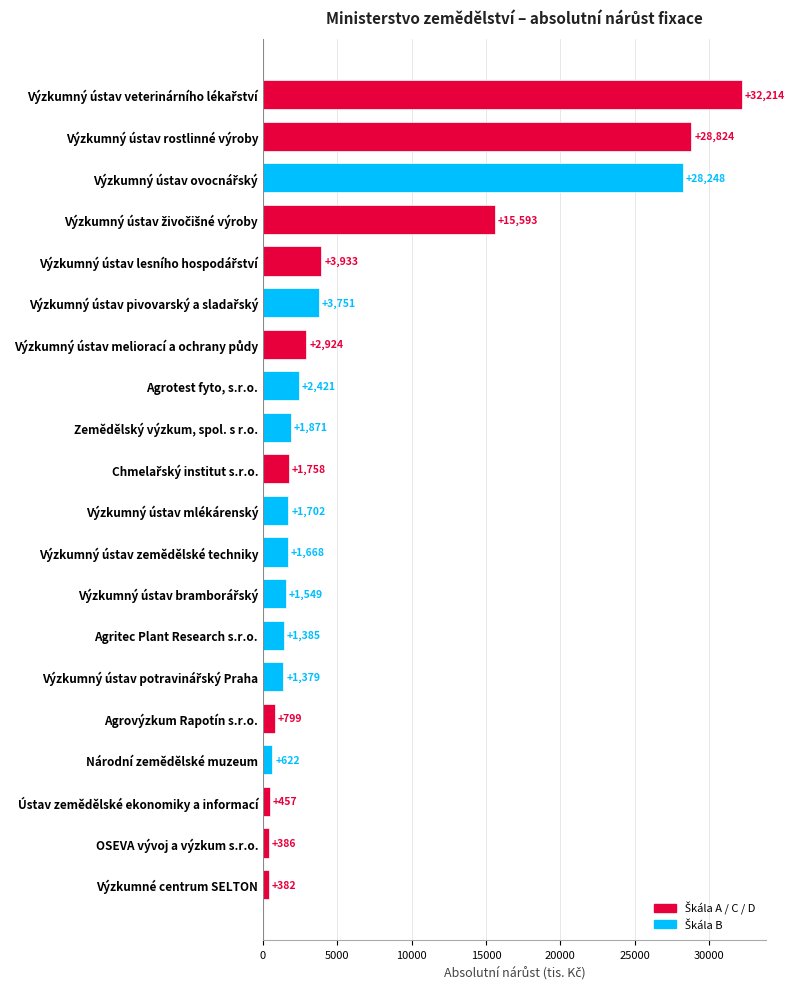

True or false: the data shows 386.0 at OSEVA vývoj a výzkum s.r.o..

True